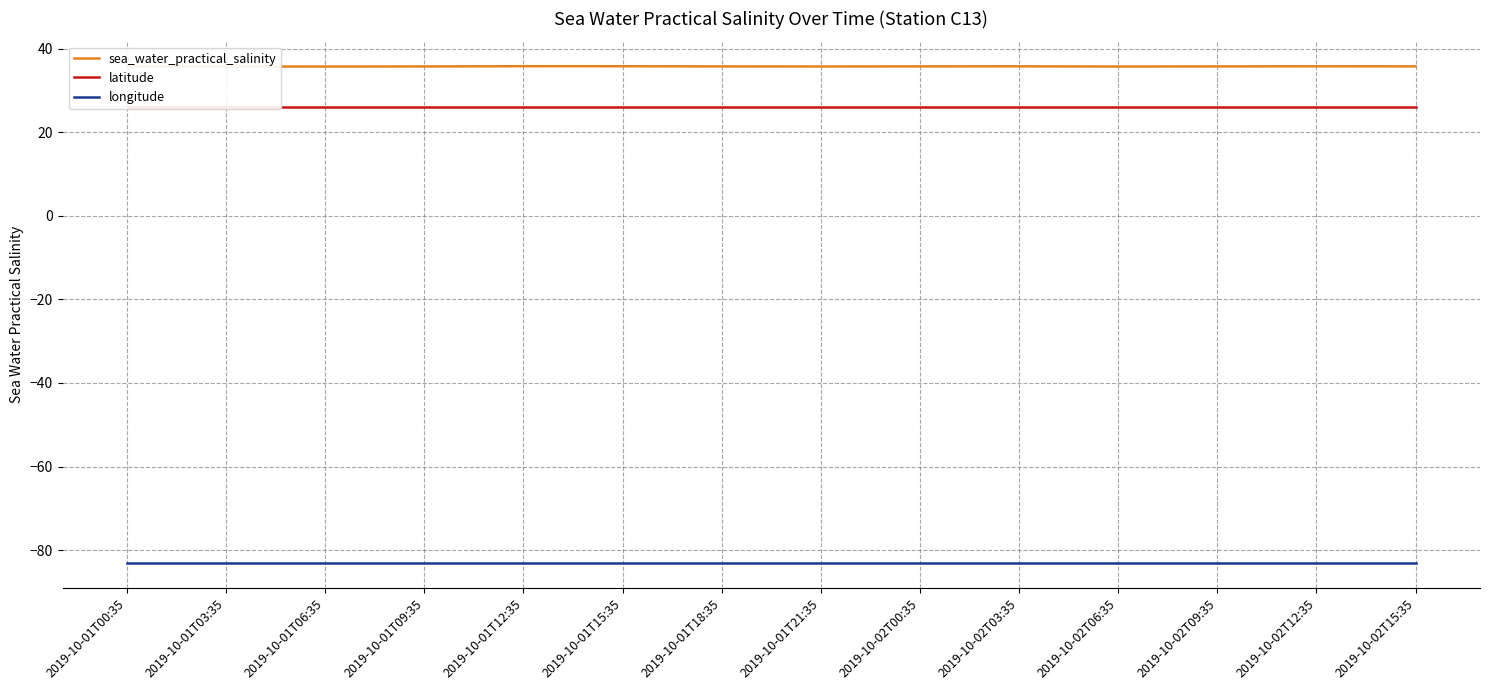

At 2019-10-01T12:35, list the series in order from smallest to largest.

longitude, latitude, sea_water_practical_salinity